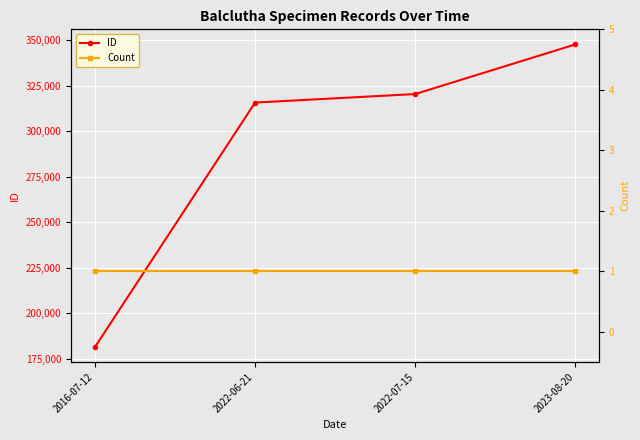

True or false: ID and Count cross at least once.

False